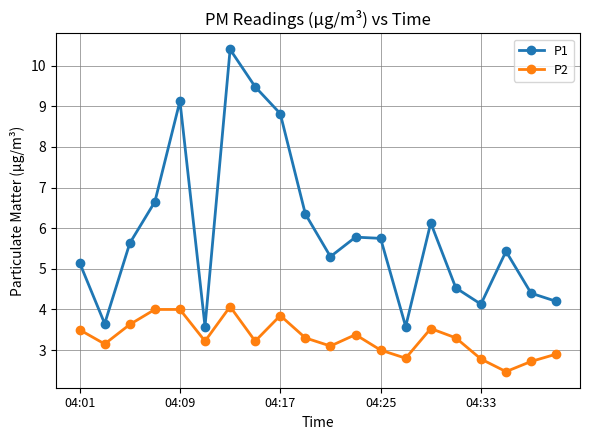

True or false: P2 has more than 1 points higher than both neighbors.

True